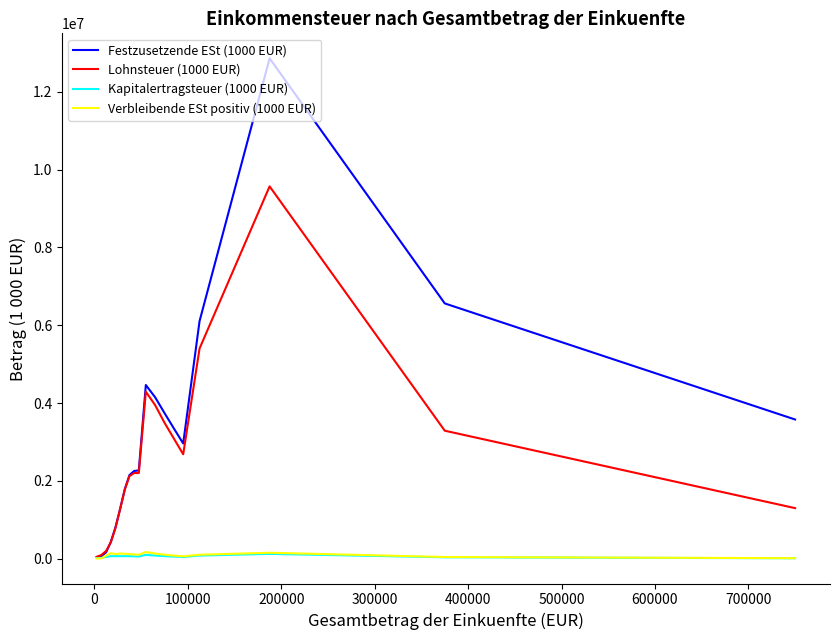

Which series has the largest range (max minus min)?

Festzusetzende ESt (1000 EUR)